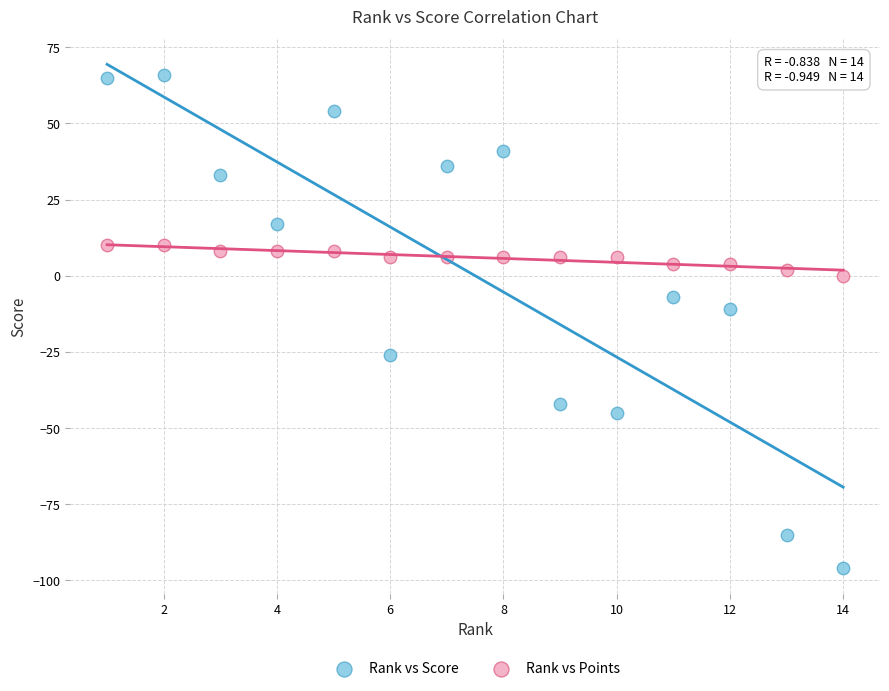

Which series contains the highest Y value?

Rank vs Score